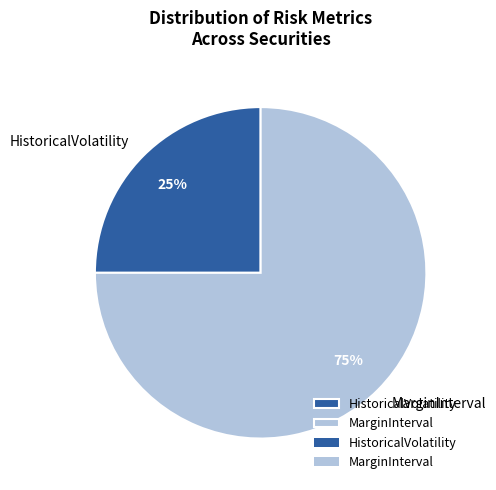

Which slice represents more than half of the pie?

MarginInterval